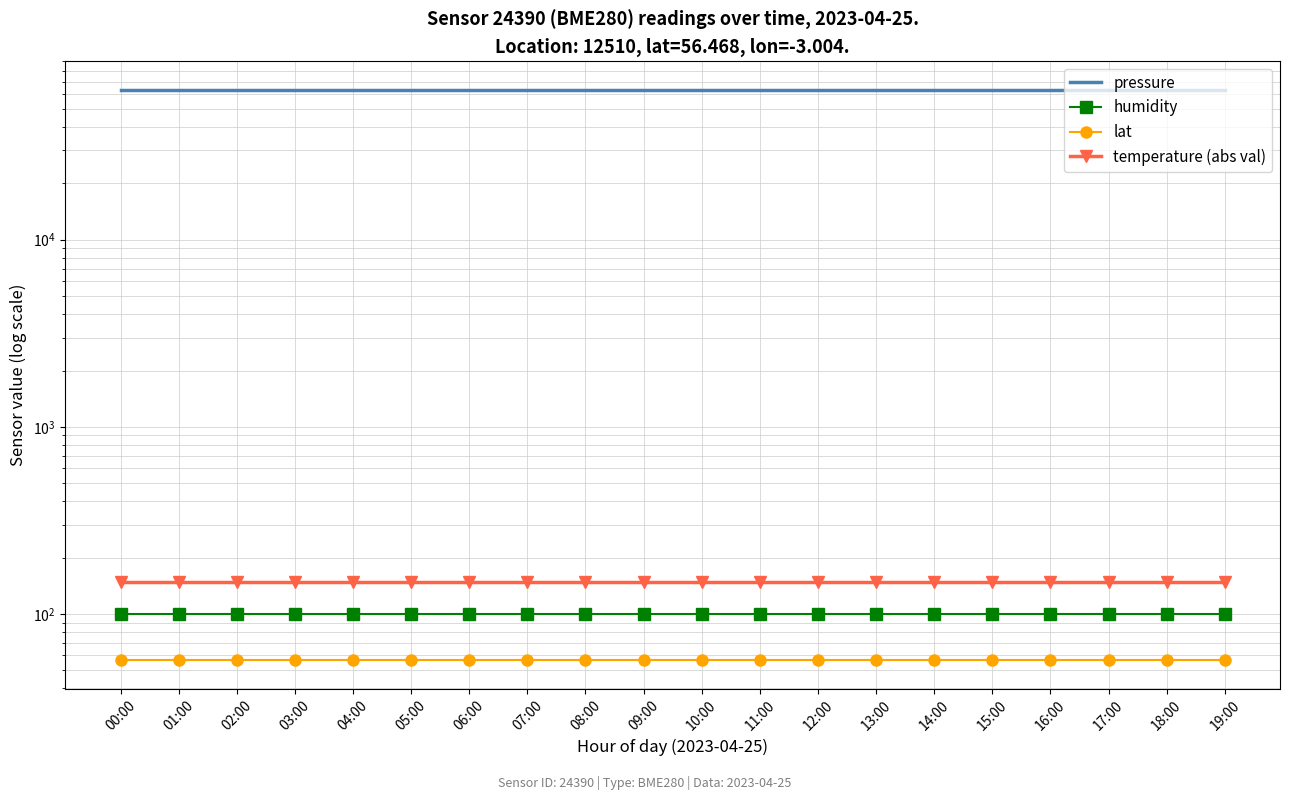

Rank the categories by temperature (abs val) value from highest to lowest.

00:00, 01:00, 02:00, 03:00, 04:00, 05:00, 06:00, 07:00, 08:00, 09:00, 10:00, 11:00, 12:00, 13:00, 14:00, 15:00, 16:00, 17:00, 18:00, 19:00